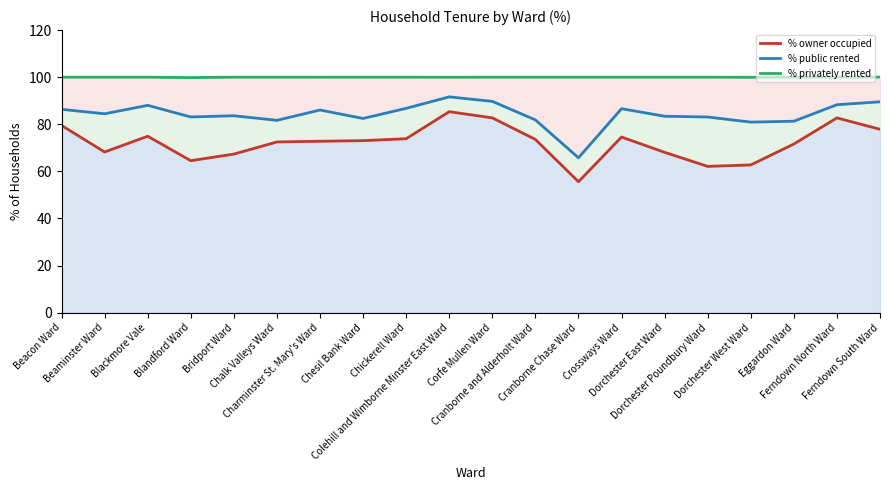

Does the chart have visible grid lines?

No